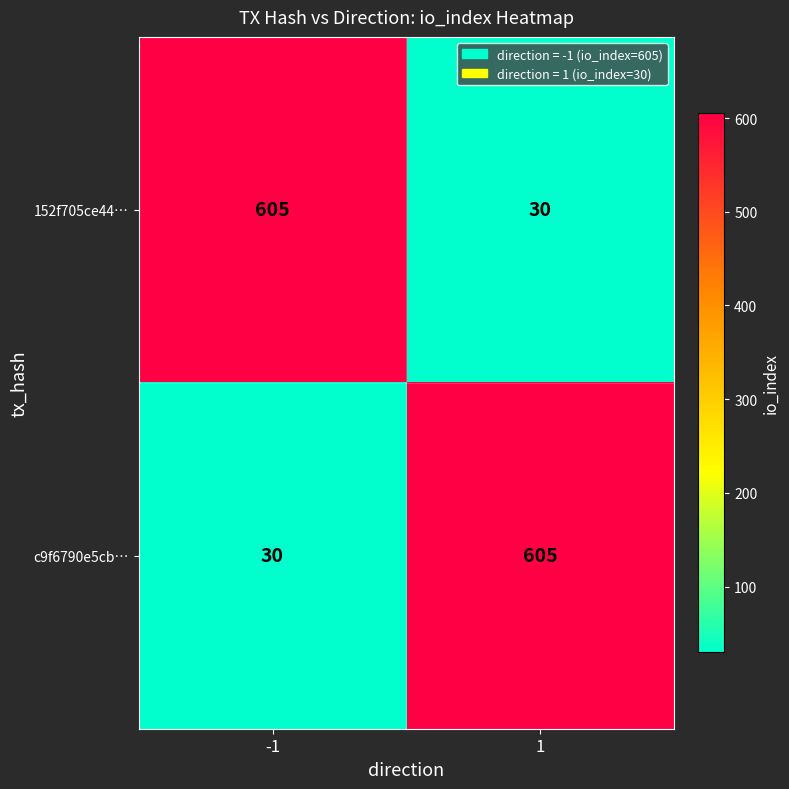

At 1, list the series in order from largest to smallest.

c9f6790e5cb…, 152f705ce44…